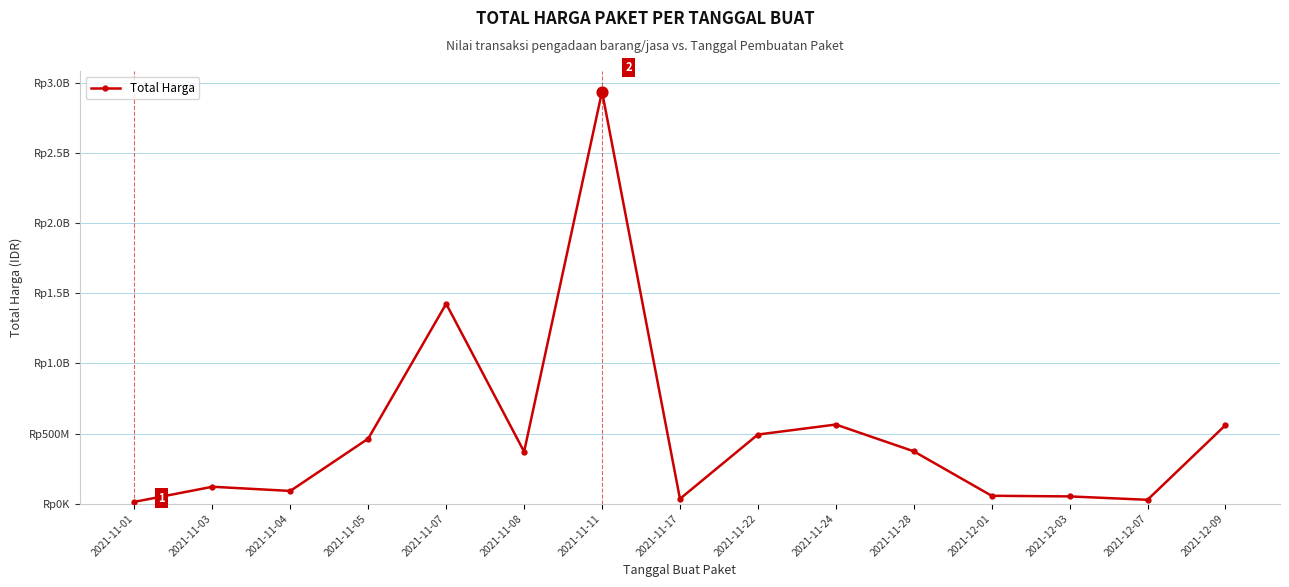

What is the ratio of the value at 2021-12-09 to the value at 2021-11-22?

1.1